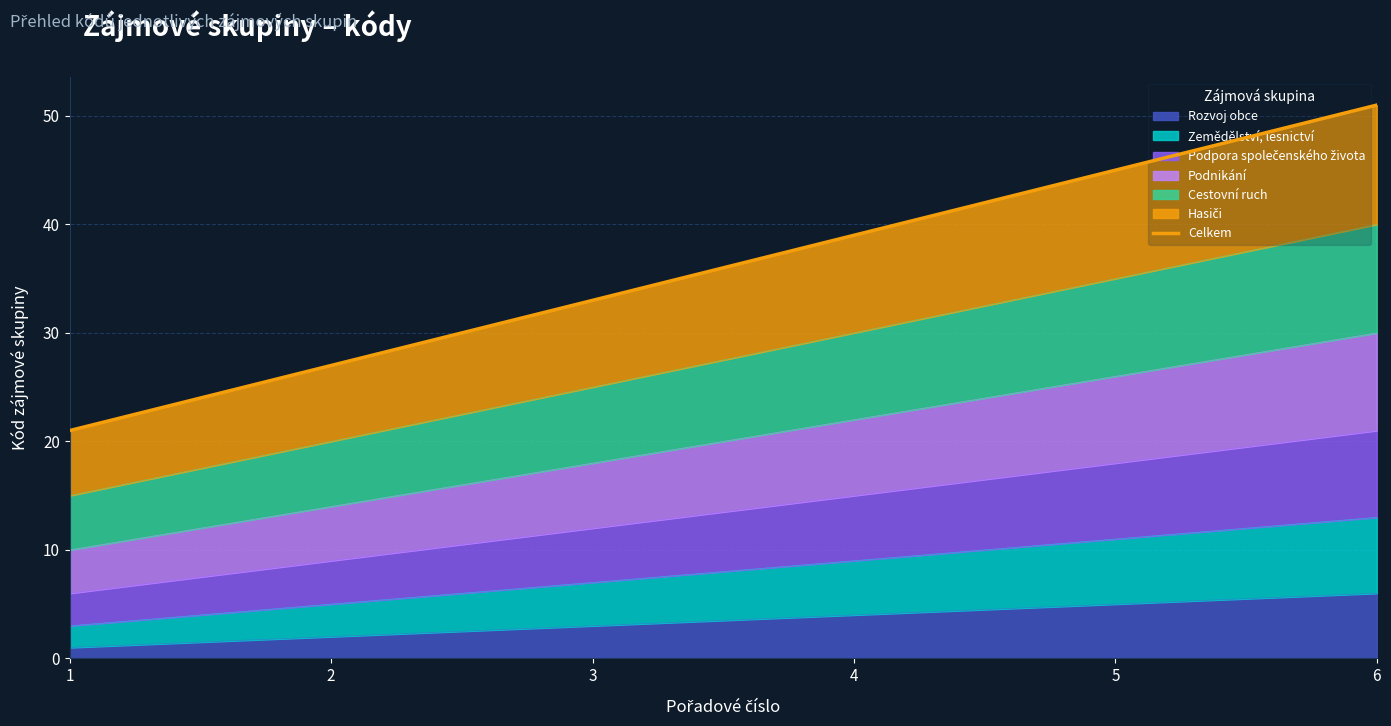

Reading right to left, list all the values displayed in this chart.

51	45	39	33	27	21